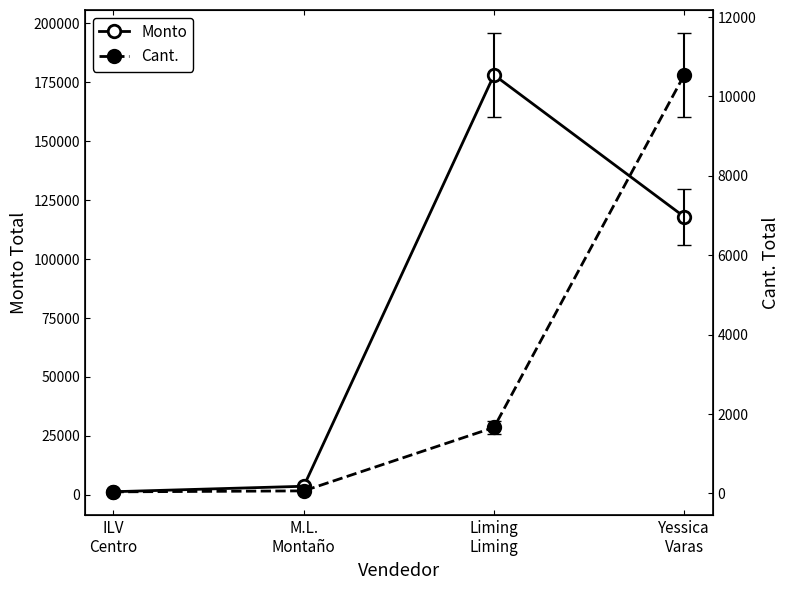

Rank the series at Yessica
Varas from highest to lowest value.

Monto, Cant.